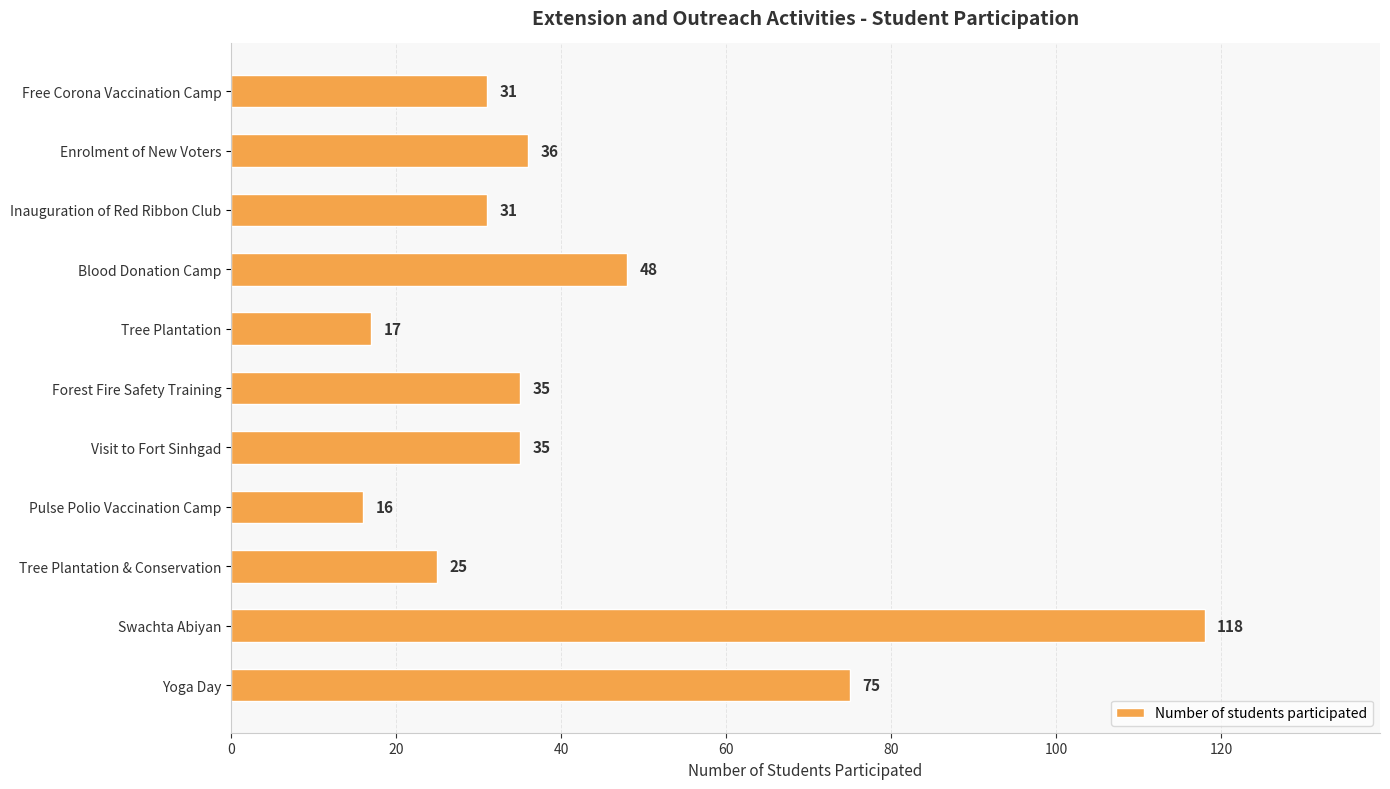

Reading top to bottom, list all the values displayed in this chart.

31	36	31	48	17	35	35	16	25	118	75